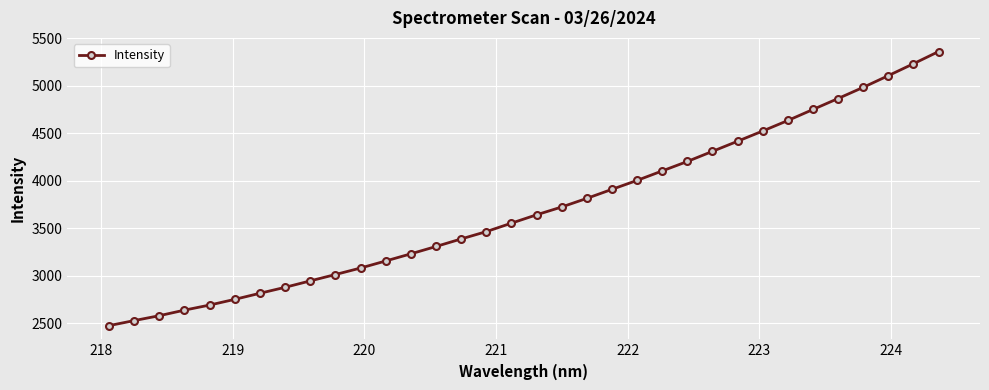

What is the smallest value displayed?

2472.4